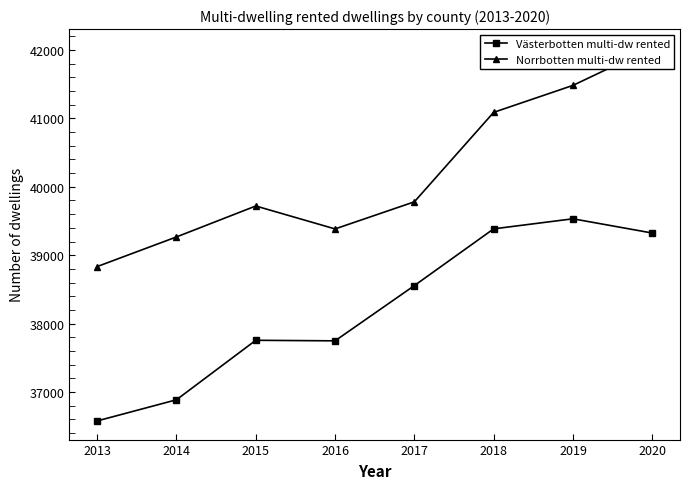

Which category has the lowest value across all series?

2013